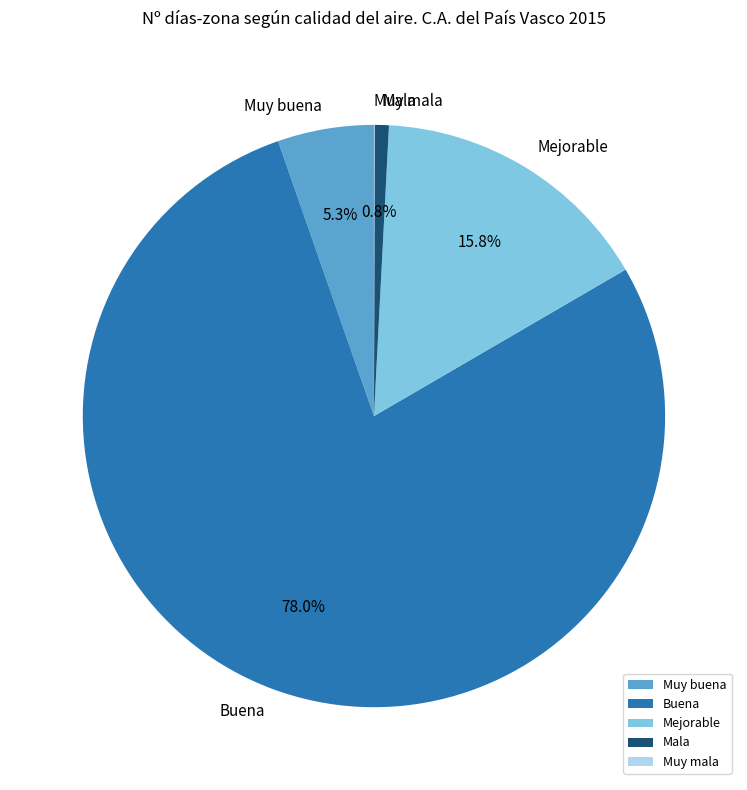

What percentage is NOT represented by Muy buena?

94.7%